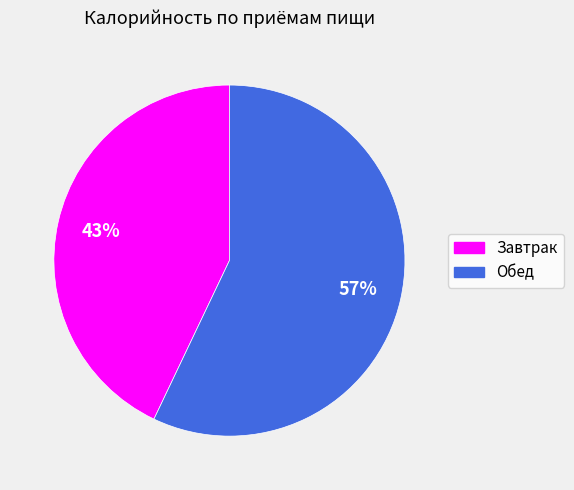

Does any single category account for the majority?

Yes